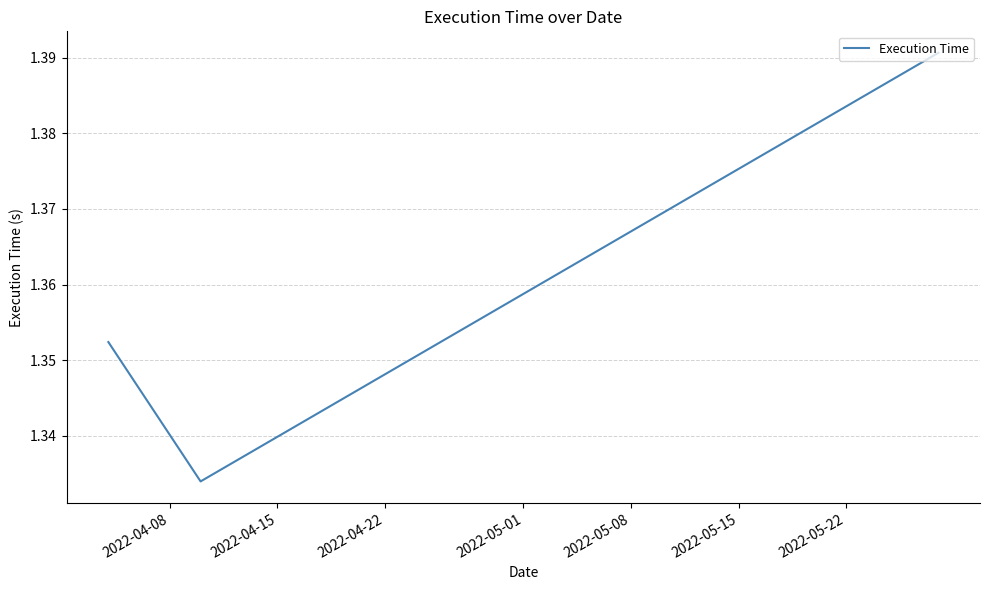

What is the sum of all values?

4.1